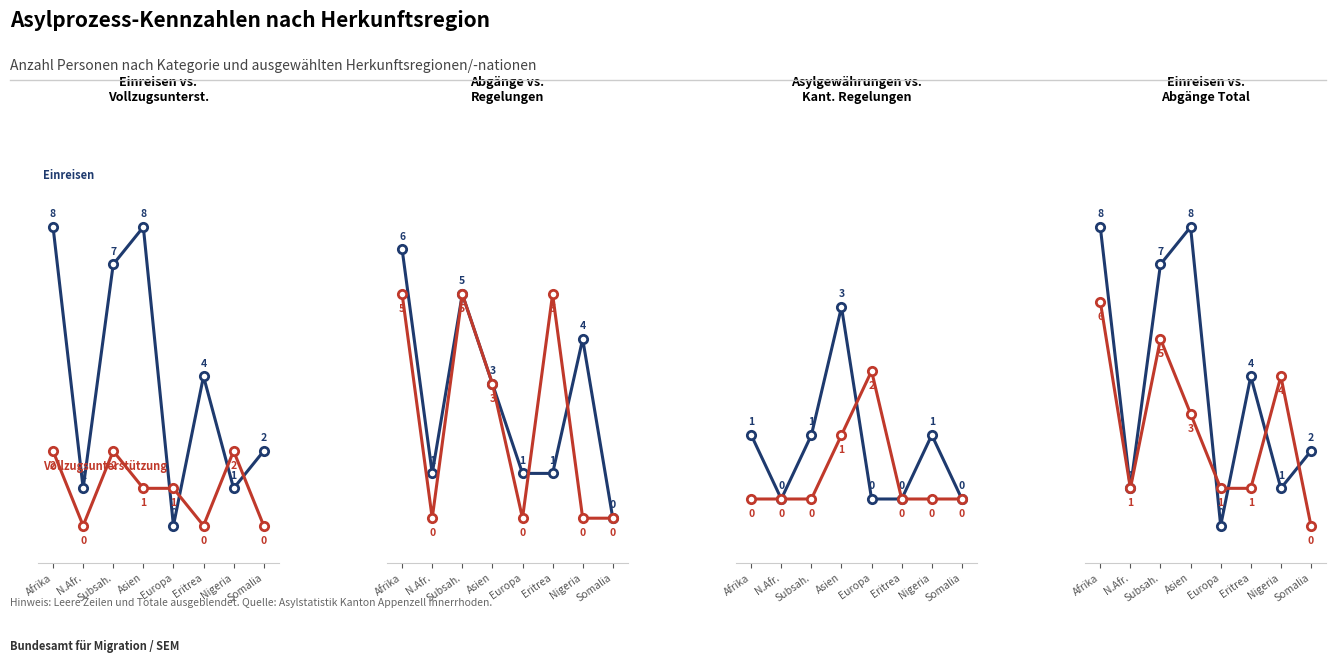

What is the sum of all Asylgewährungen values?

6